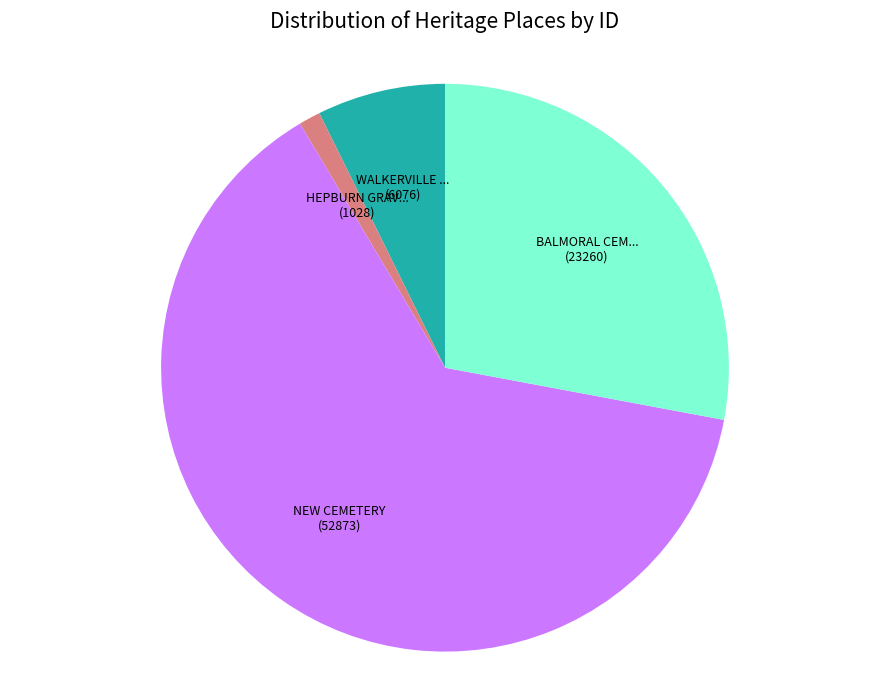

Is there a majority slice in this chart?

Yes